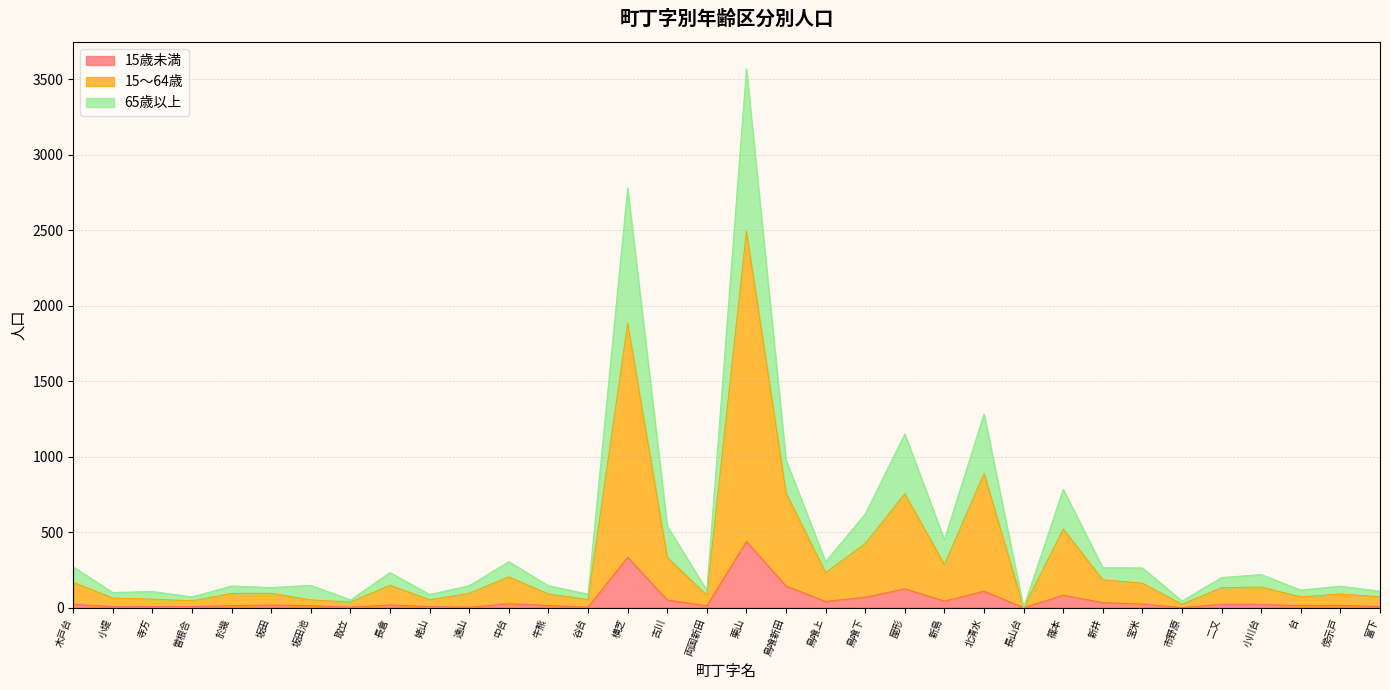

At which label is 15歳未満 closest to 219?

鳥喰新田